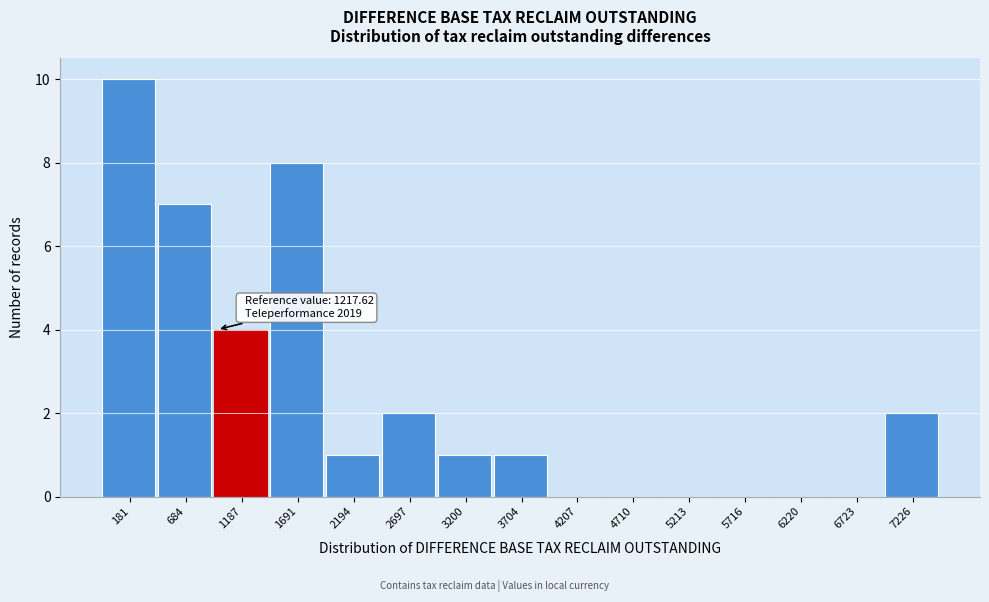

Reading right to left, extract all data points from this chart.

7226=2	6723=0	6220=0	5716=0	5213=0	4710=0	4207=0	3704=1	3200=1	2697=2	2194=1	1691=8	1187=4	684=7	181=10